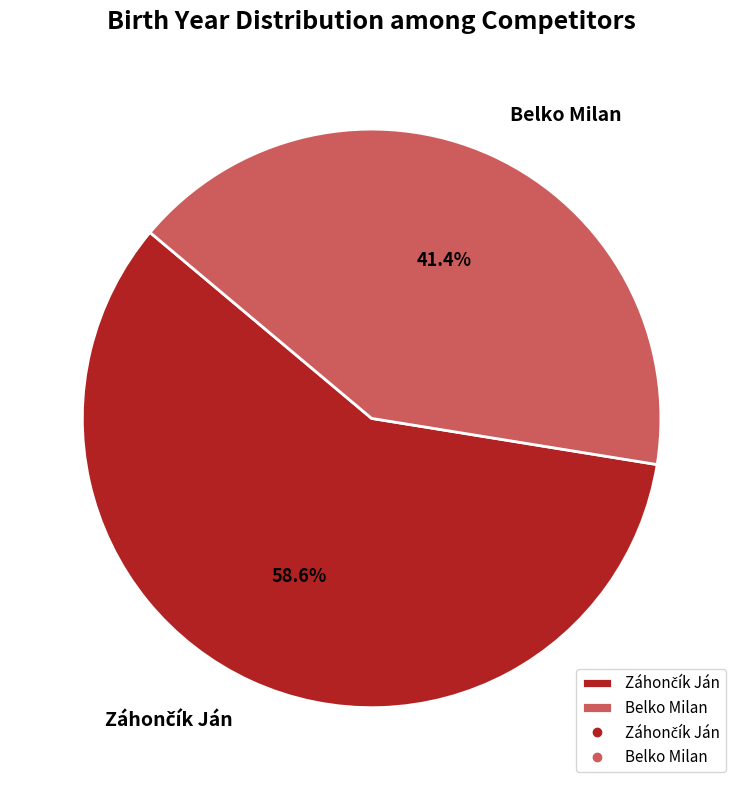

Is there any slice that represents more than half of the pie?

Yes